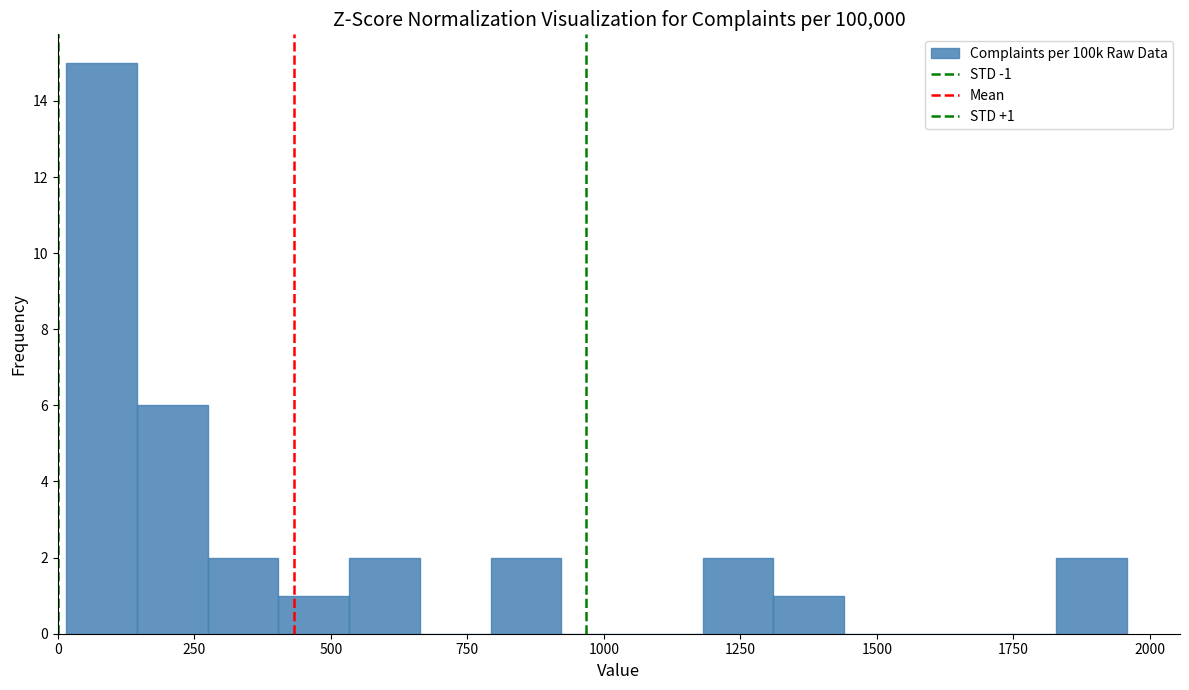

Read against the x-axis, roughly where is the centre of the tallest bar?

100